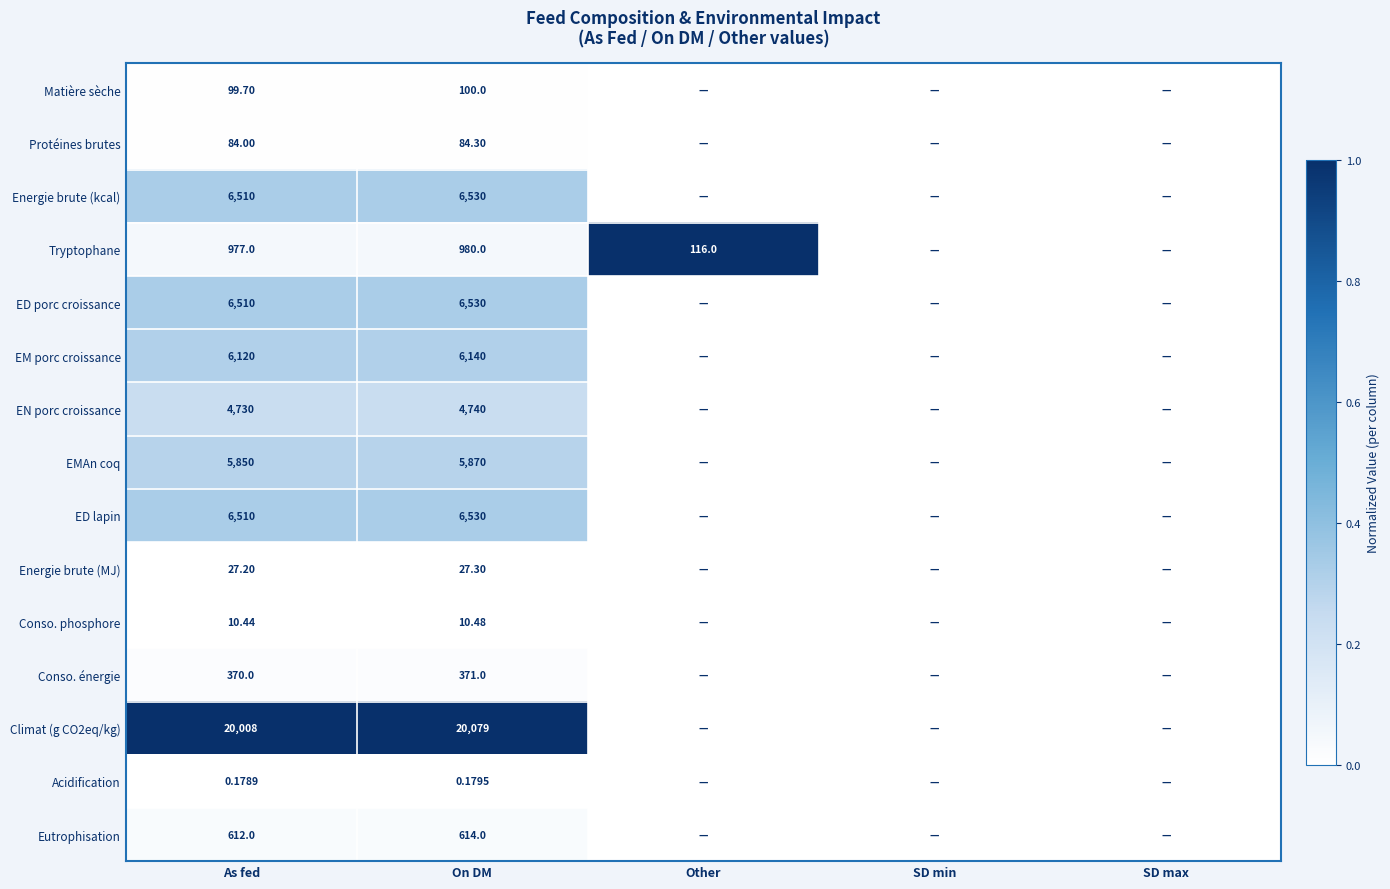

Rank the series at Other from lowest to highest value.

Matière sèche, Protéines brutes, Energie brute (kcal), ED porc croissance, EM porc croissance, EN porc croissance, EMAn coq, ED lapin, Energie brute (MJ), Conso. phosphore, Conso. énergie, Climat (g CO2eq/kg), Acidification, Eutrophisation, Tryptophane